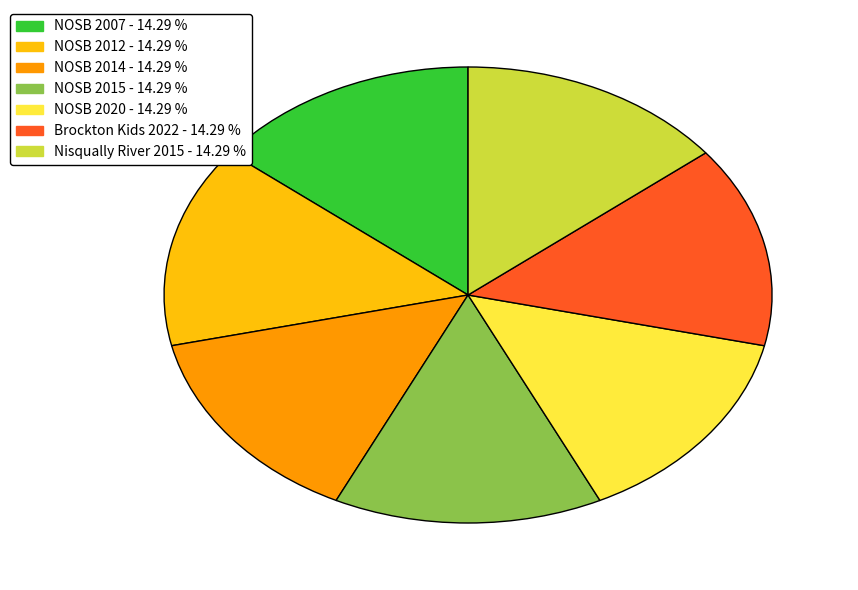

True or false: NOSB 2020 accounts for 29% of the total.

False